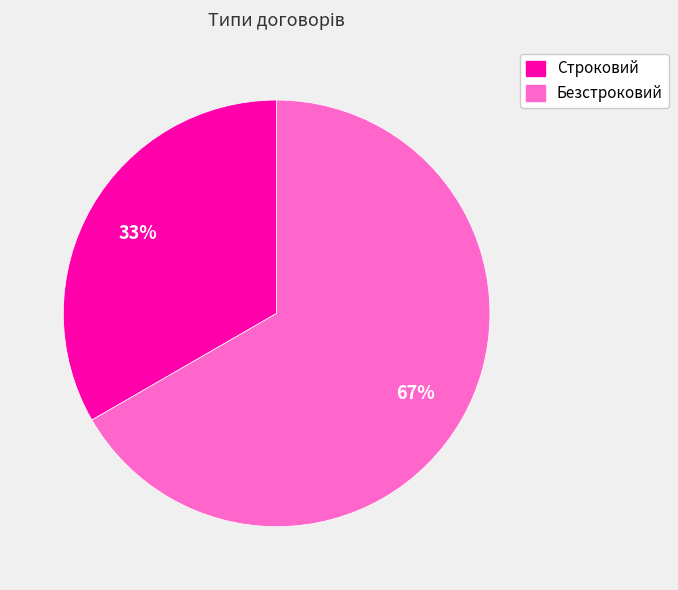

Does any single category account for the majority?

Yes